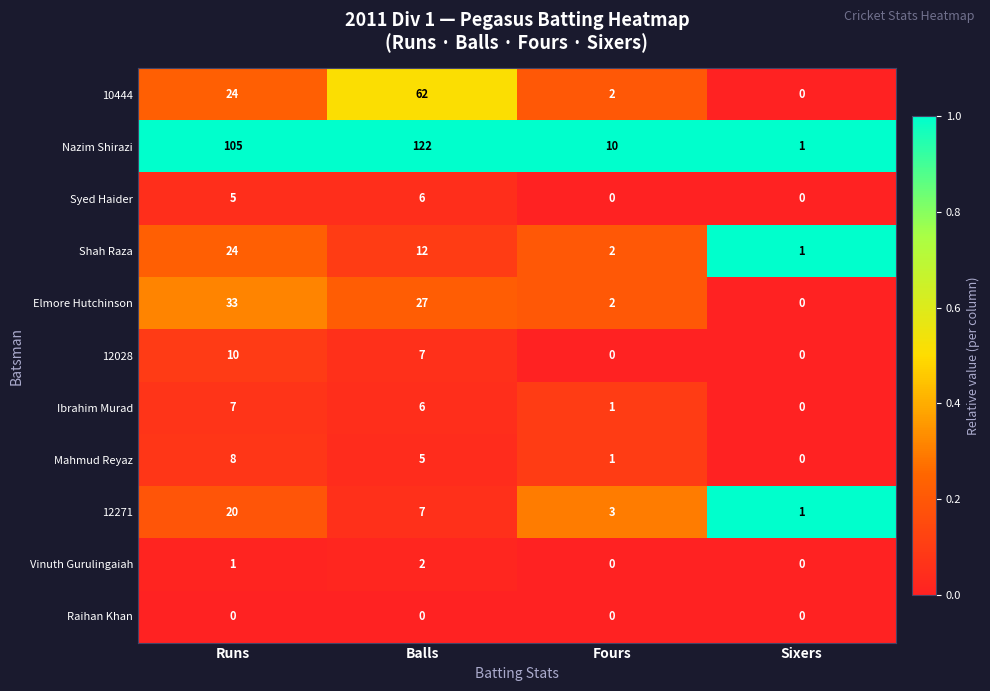

At which category does the chart reach its peak across all series?

Balls